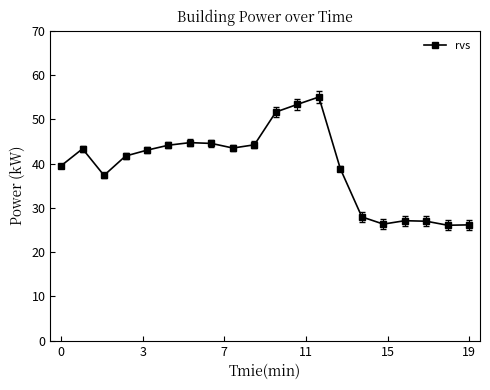

What is the smallest value displayed?

26.1